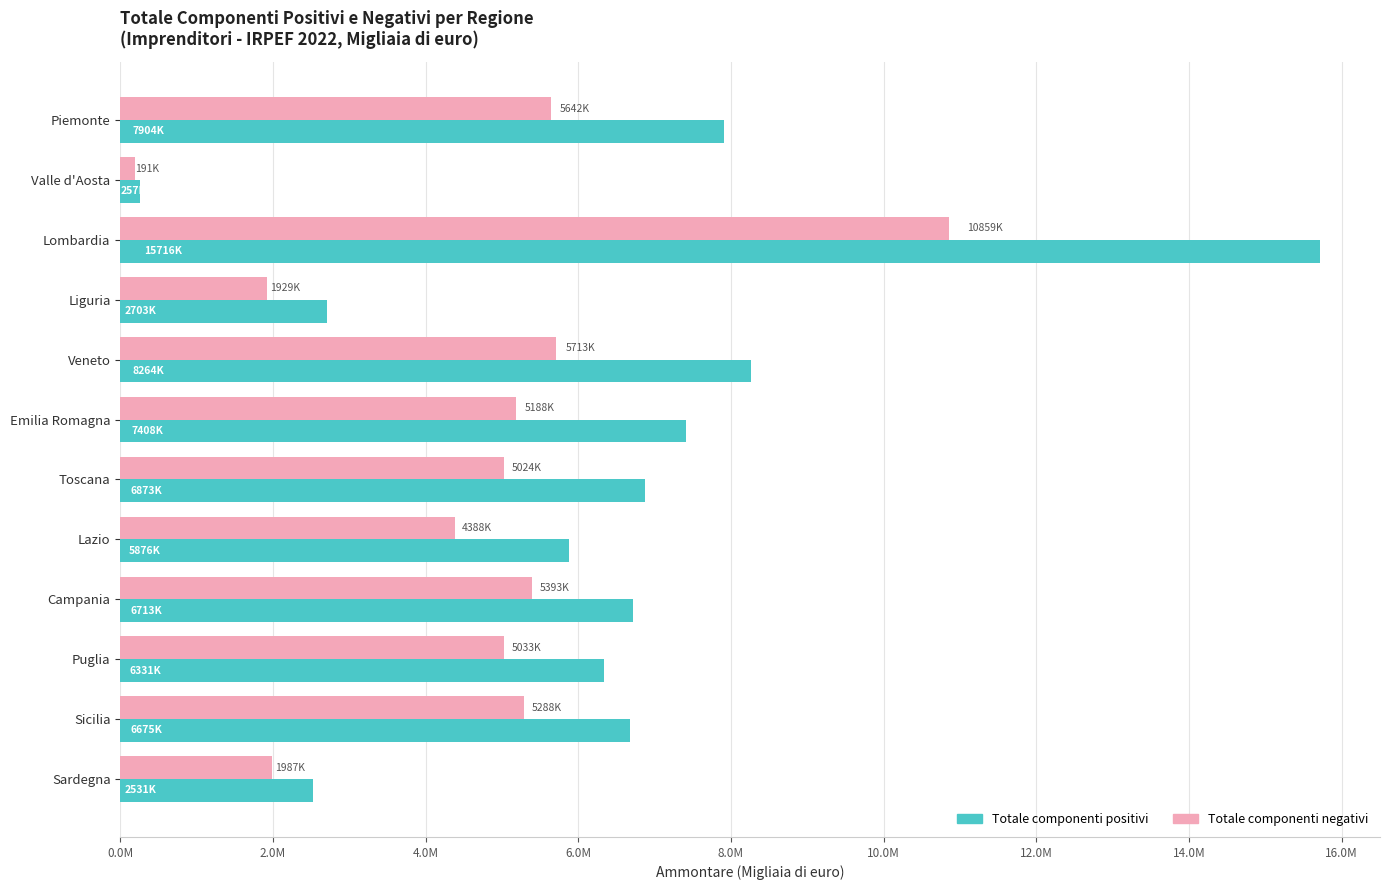

What are all the series names shown in the legend?

Totale componenti positivi, Totale componenti negativi